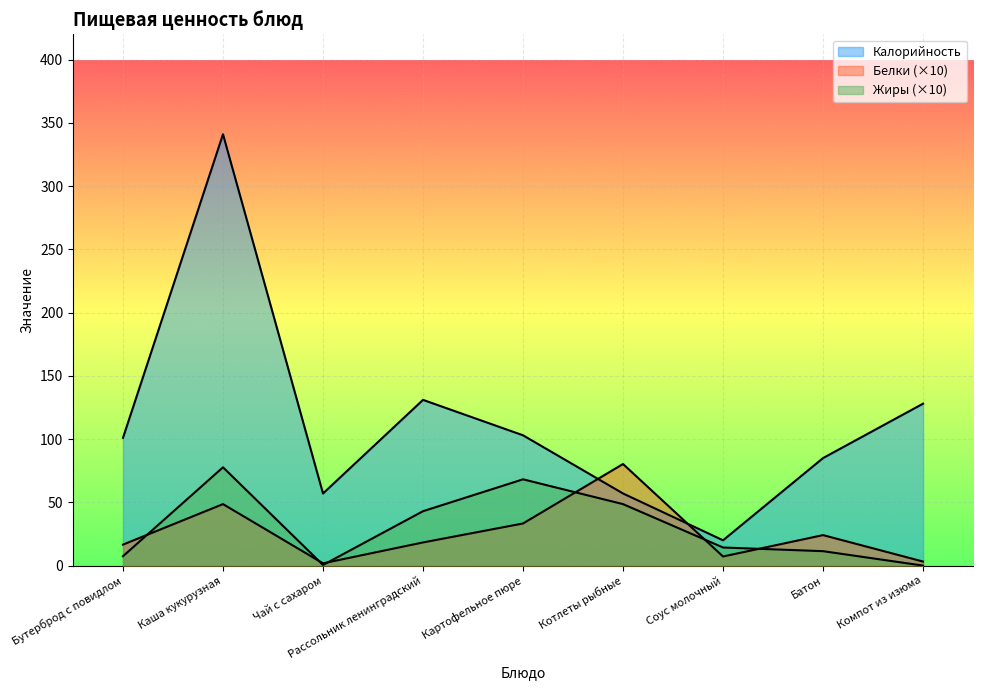

How many intersections are there between Белки and Жиры?

6